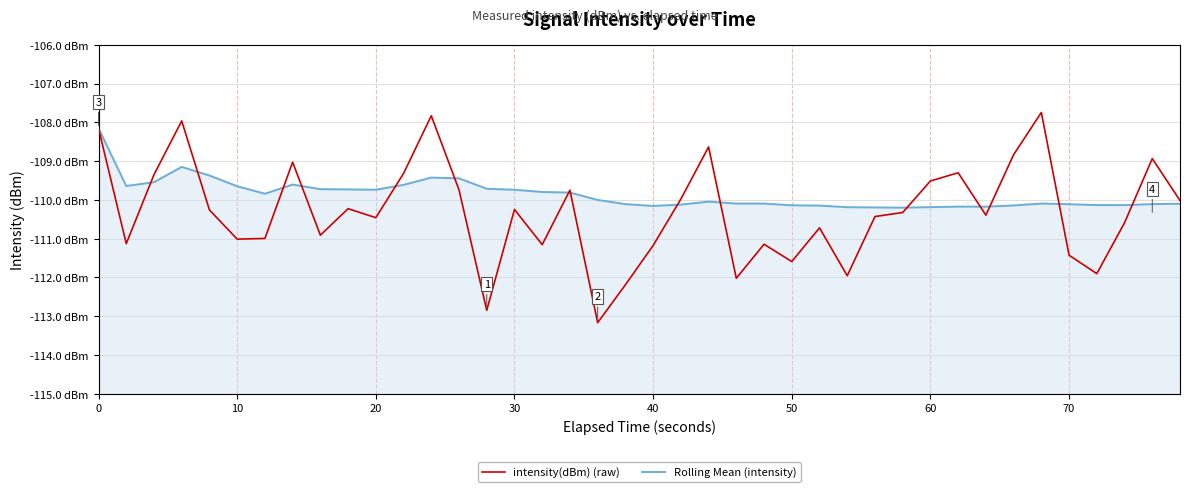

What is the average value of the intensity(dBm) (raw) series?

-110.3